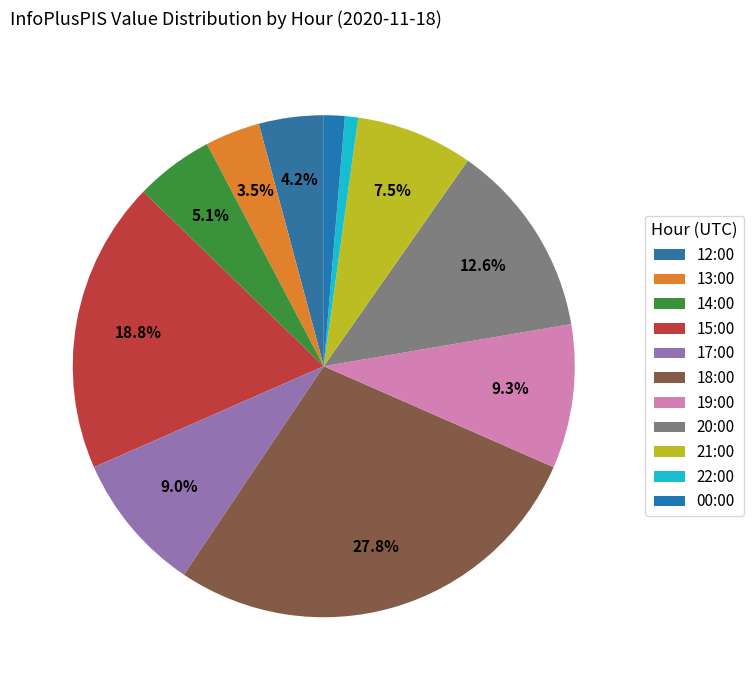

How many slices are in this pie chart?

11